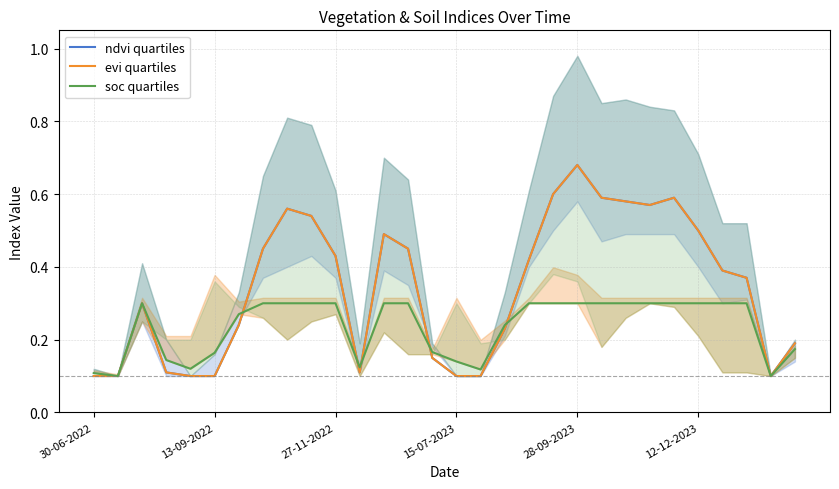

How many lines are shown in the chart?

3